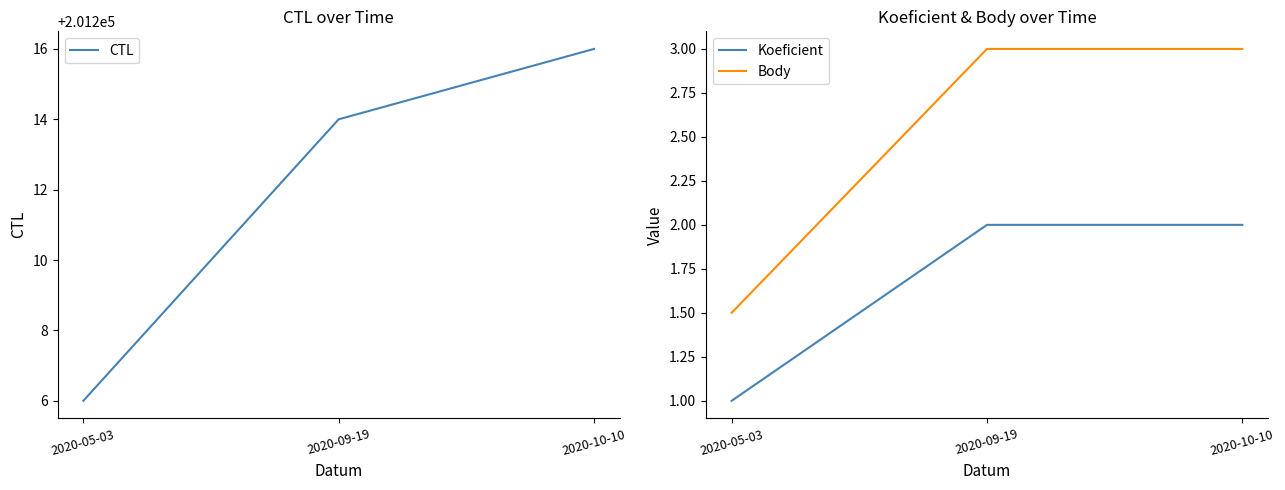

What position from the left is 2020-09-19?

2